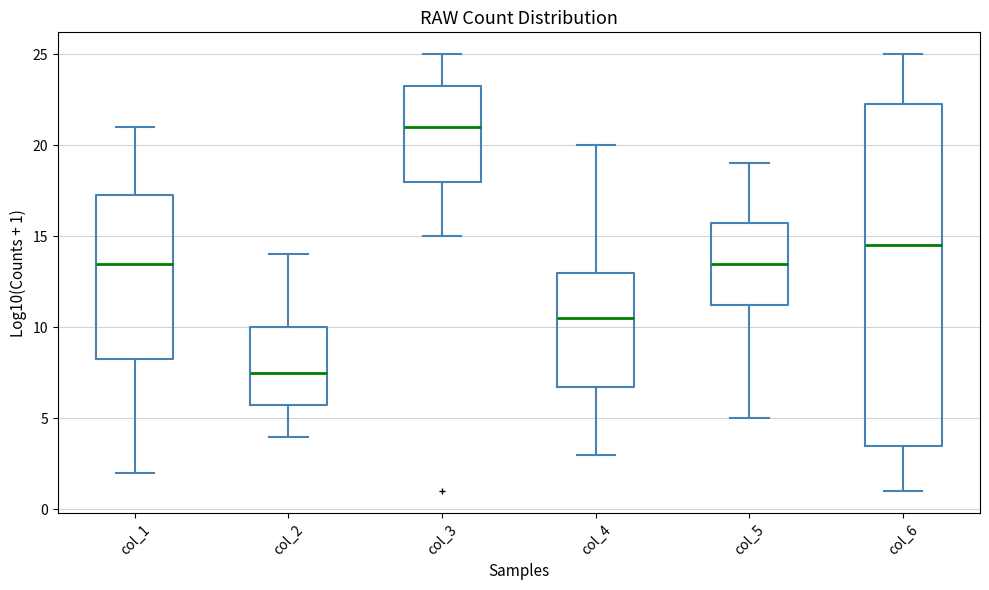

Where does the lower whisker of the box for col_1 end on the y-axis? The values are not printed on the chart, so give them approximately, as read against the axis.

2.0